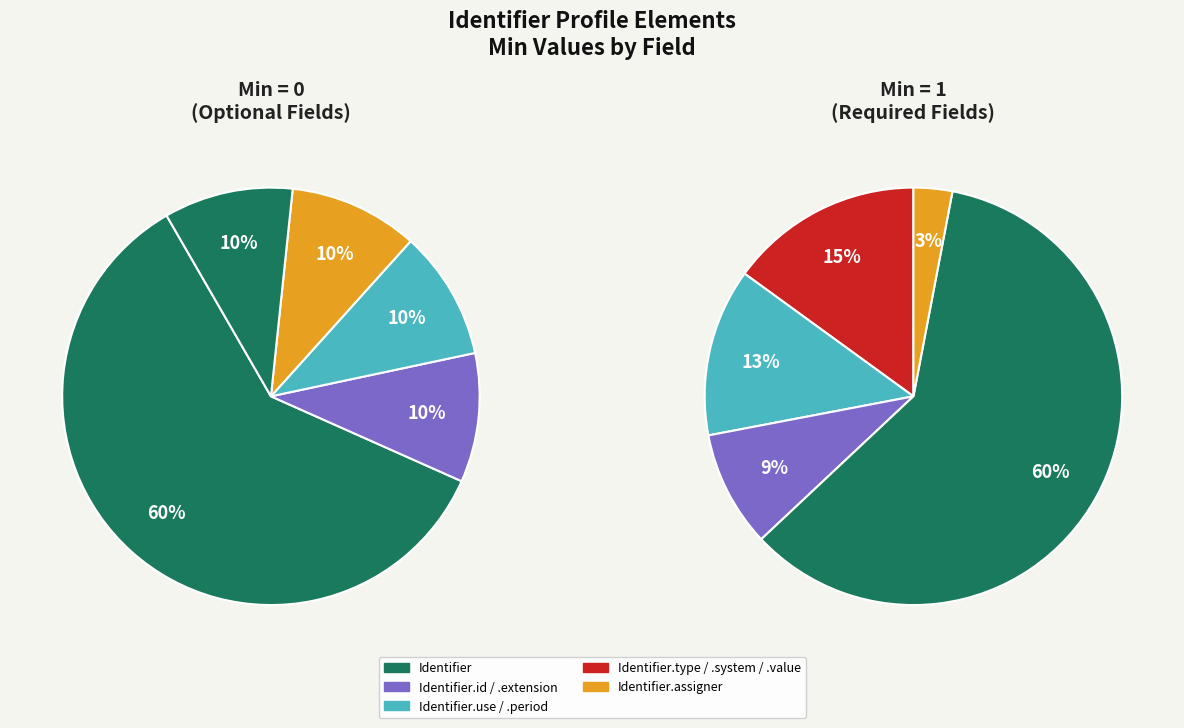

Do Identifier.extension and Identifier.value together represent more than half of the pie?

No